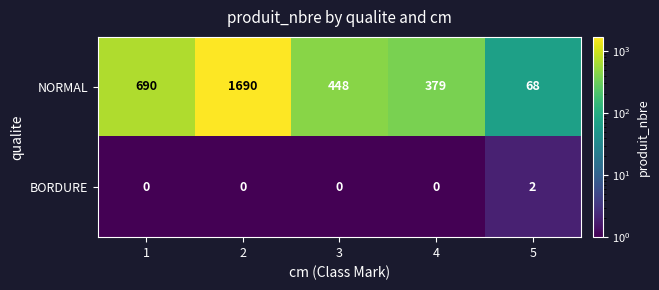

At which category does the chart reach its peak across all series?

2